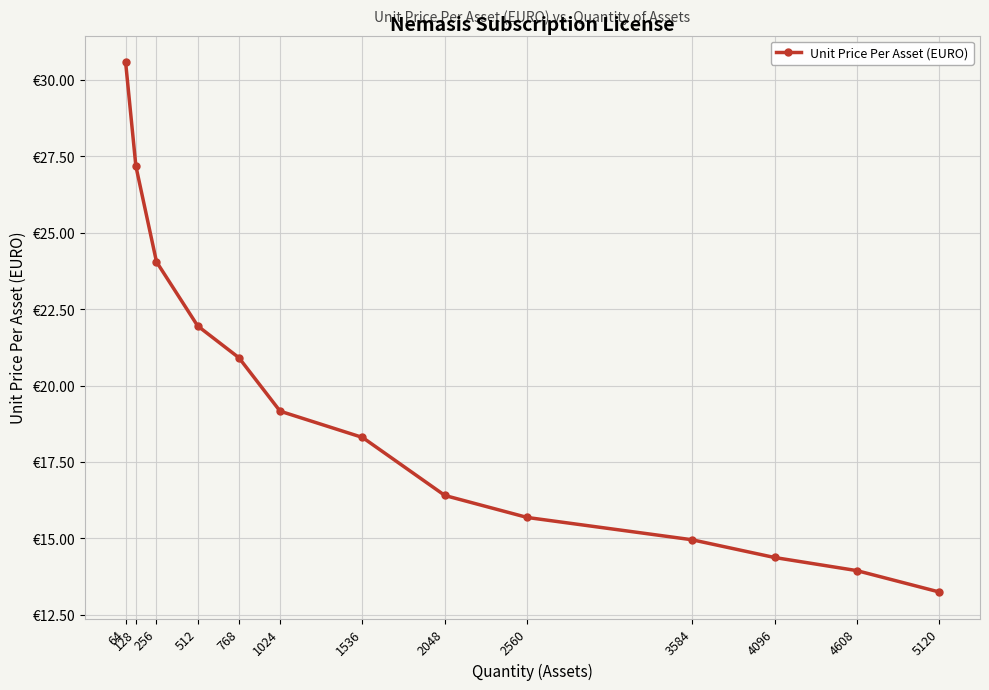

Does the chart have visible grid lines?

Yes